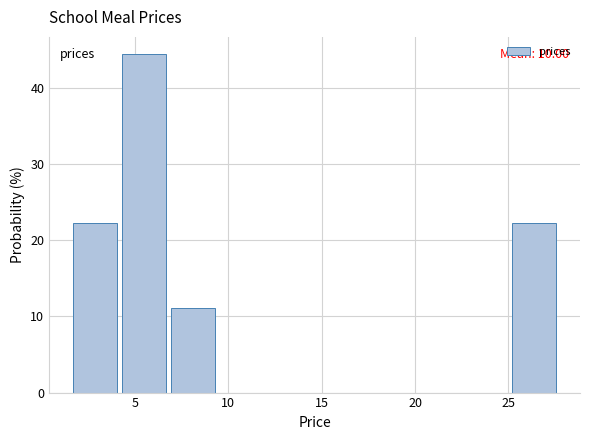

Which range on the x-axis has the tallest bar?

4.5 to 7.0